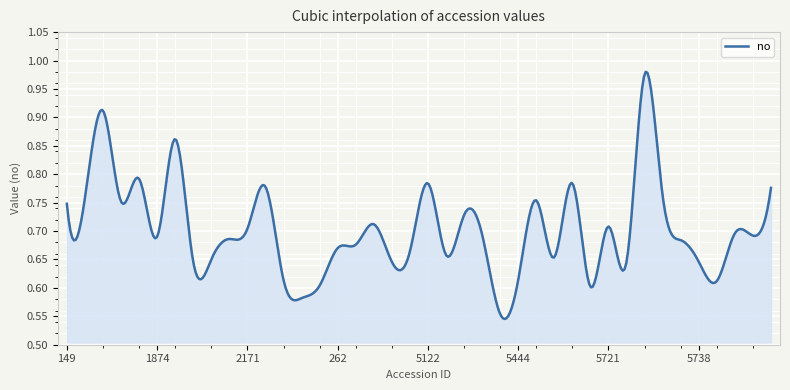

What is the difference between the maximum and minimum values?

0.4